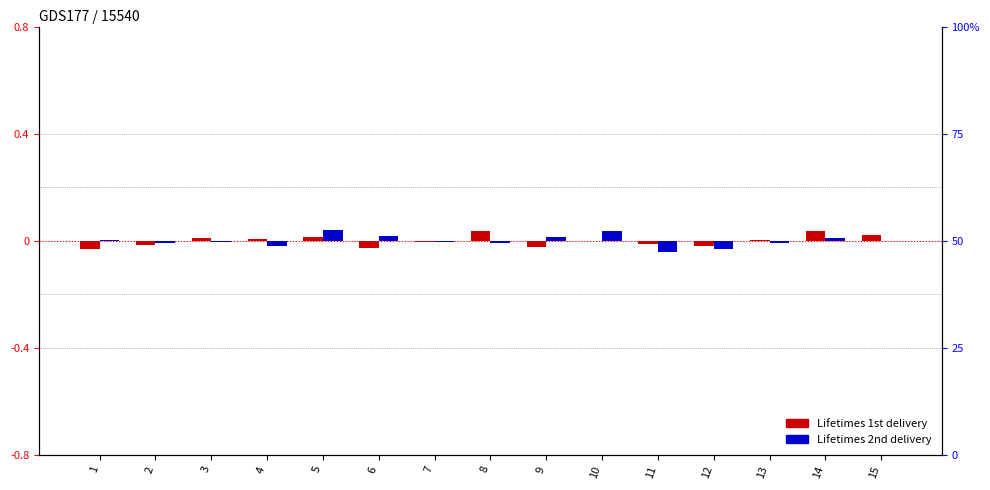

Reading left to right, extract all data points from this chart.

Lifetimes 1st delivery: -0.0	-0.0	0.0	0.0	0.0	-0.0	-0.0	0.0	-0.0	-0.0	-0.0	-0.0	0.0	0.0	0.0
Lifetimes 2nd delivery: 0.0	-0.0	-0.0	-0.0	0.0	0.0	-0.0	-0.0	0.0	0.0	-0.0	-0.0	-0.0	0.0	-0.0